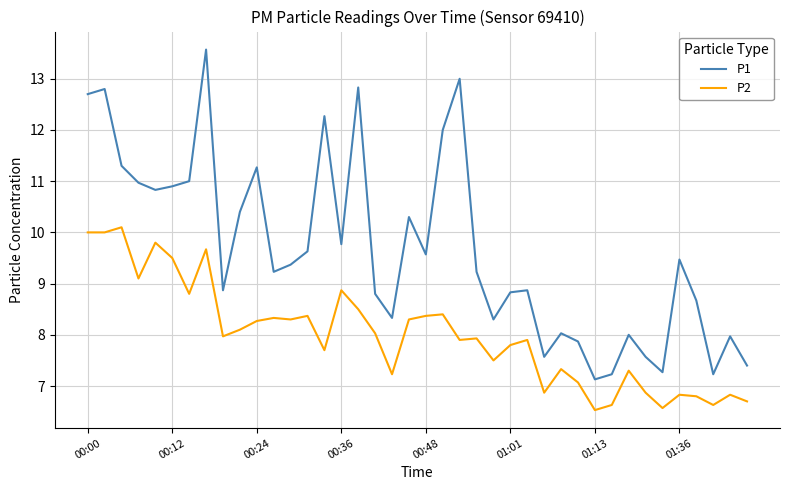

What is the highest value of the P2 series?

10.1